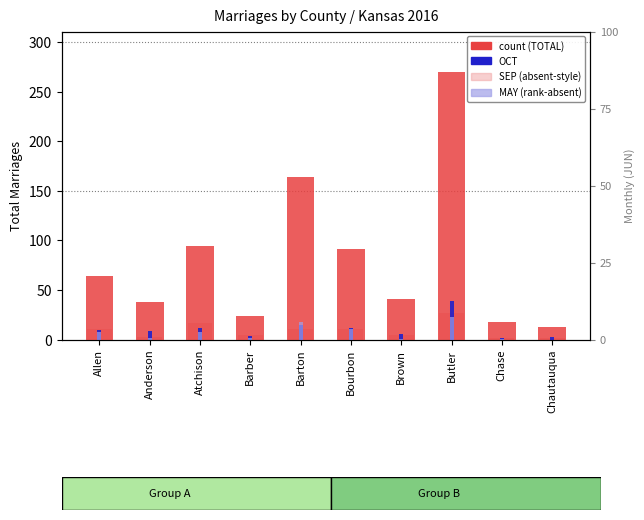

Where does the MAY (rank-absent) series first go above 8?

Barton